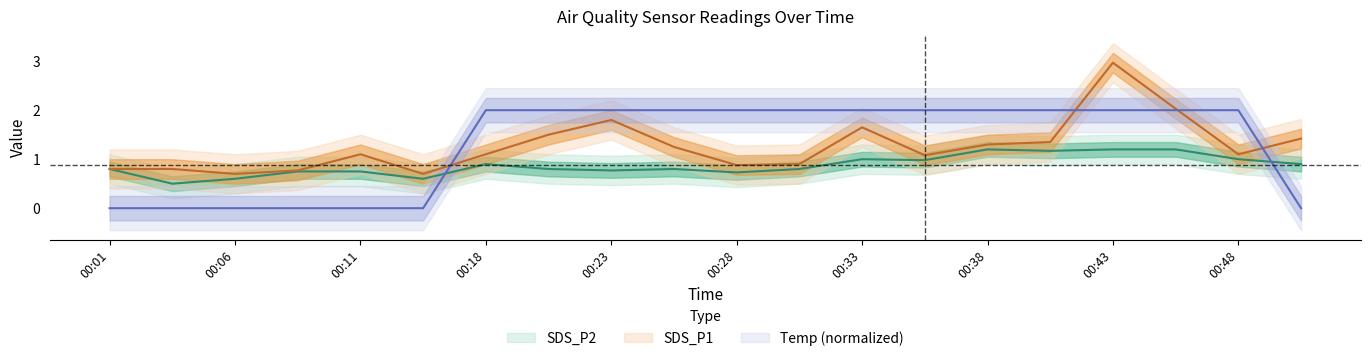

At which label does SDS_P1 reach its peak?

00:43